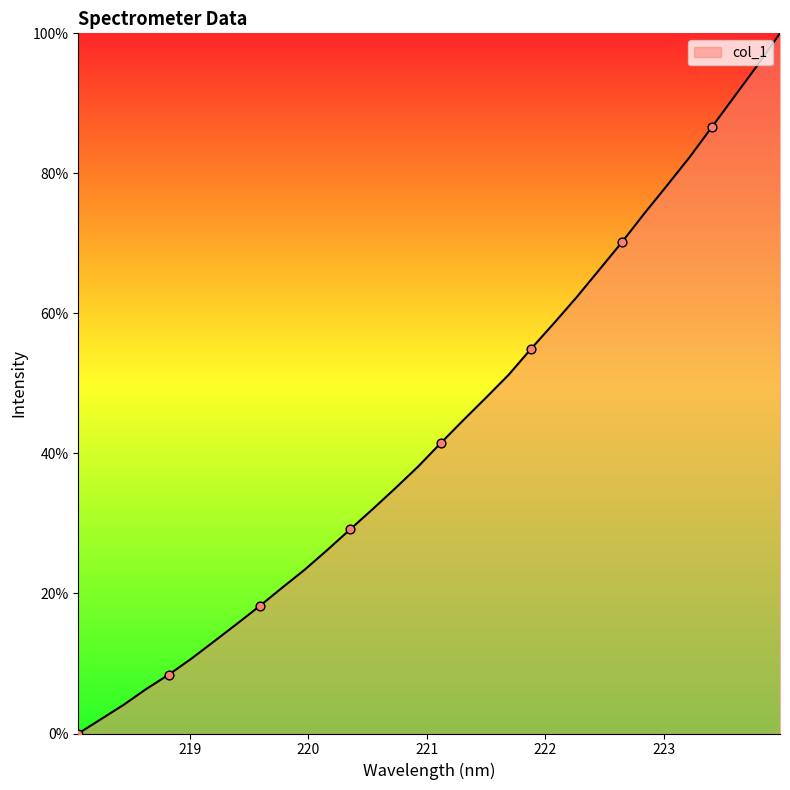

What is the maximum value shown in the chart?

100.0